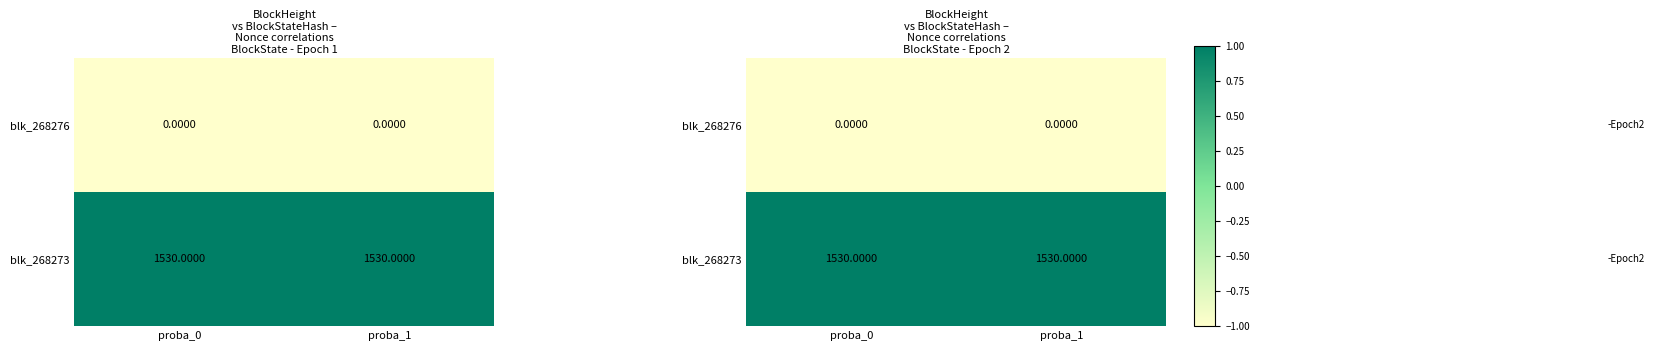

Which series has the largest range (max minus min)?

blk_268276